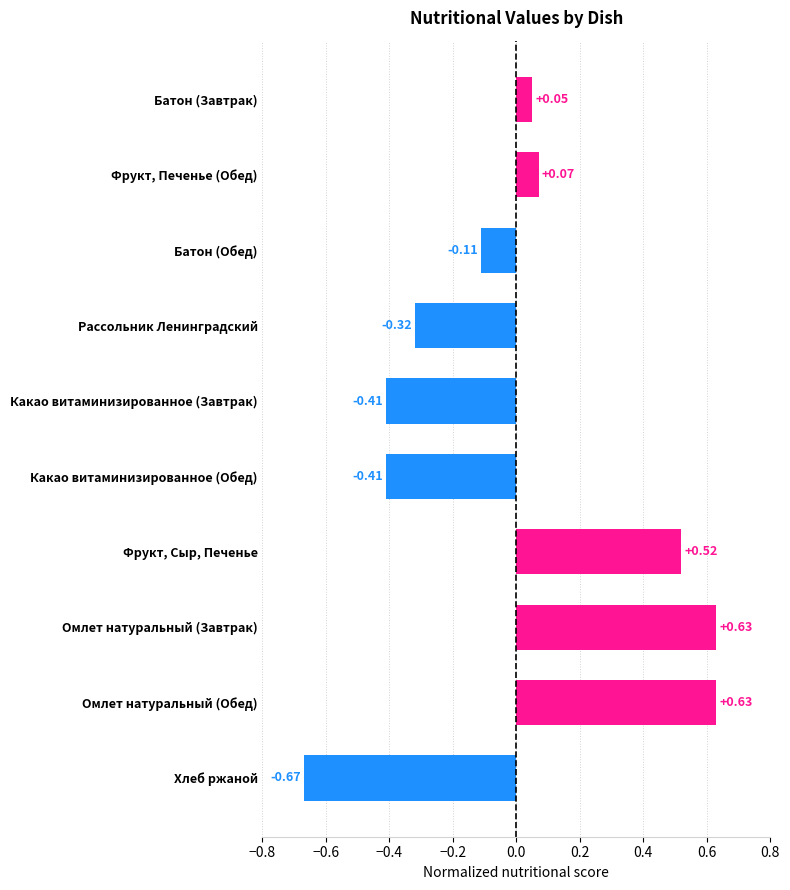

At which label is the value closest to 0?

Батон (Завтрак)